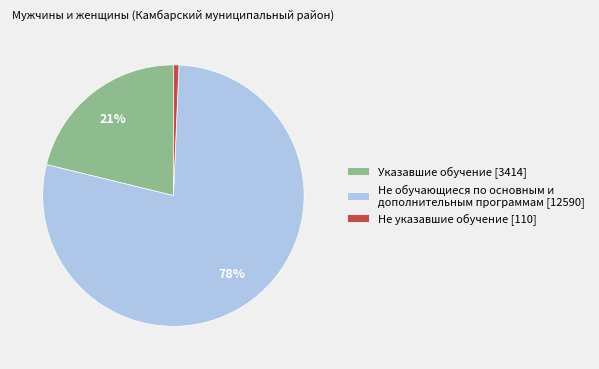

What is the largest slice in the pie chart?

Не обучающиеся по основным и дополнительным программам [12590]